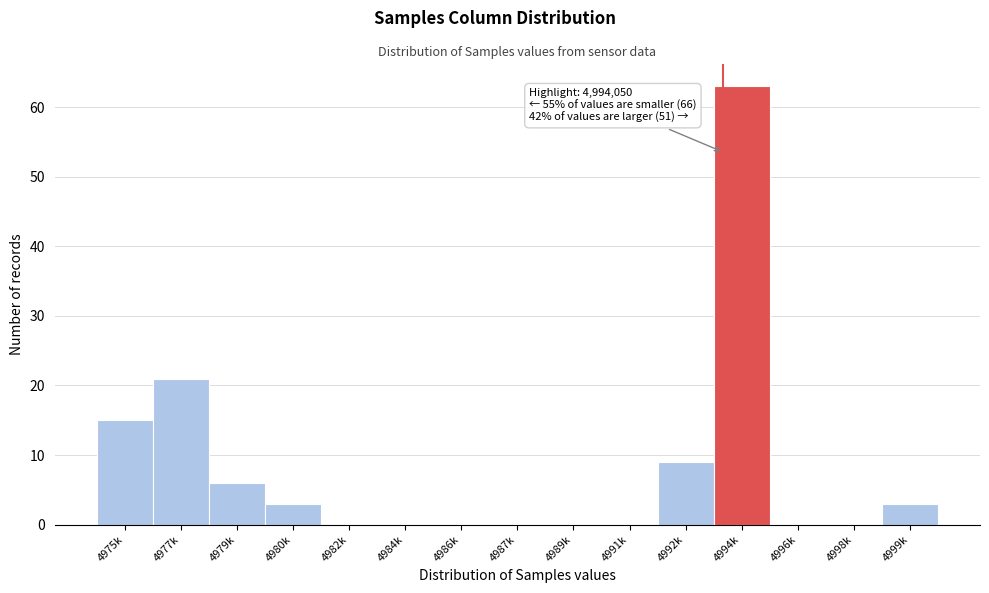

Reading right to left, what are all the values shown in this chart?

4999k=3	4998k=0	4996k=0	4994k=63	4992k=9	4991k=0	4989k=0	4987k=0	4986k=0	4984k=0	4982k=0	4980k=3	4979k=6	4977k=21	4975k=15